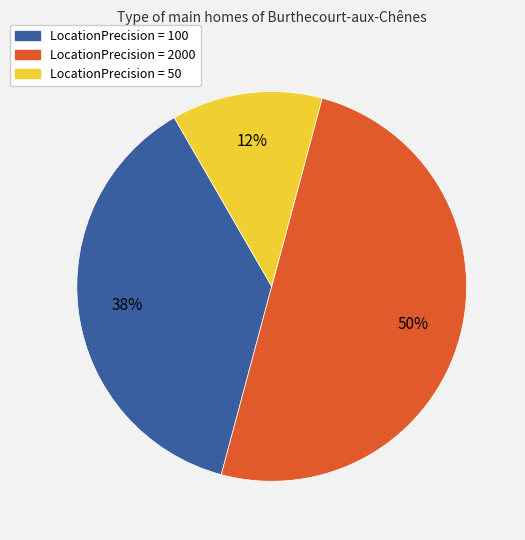

Do LocationPrecision = 2000 and LocationPrecision = 50 together represent more than half of the pie?

Yes